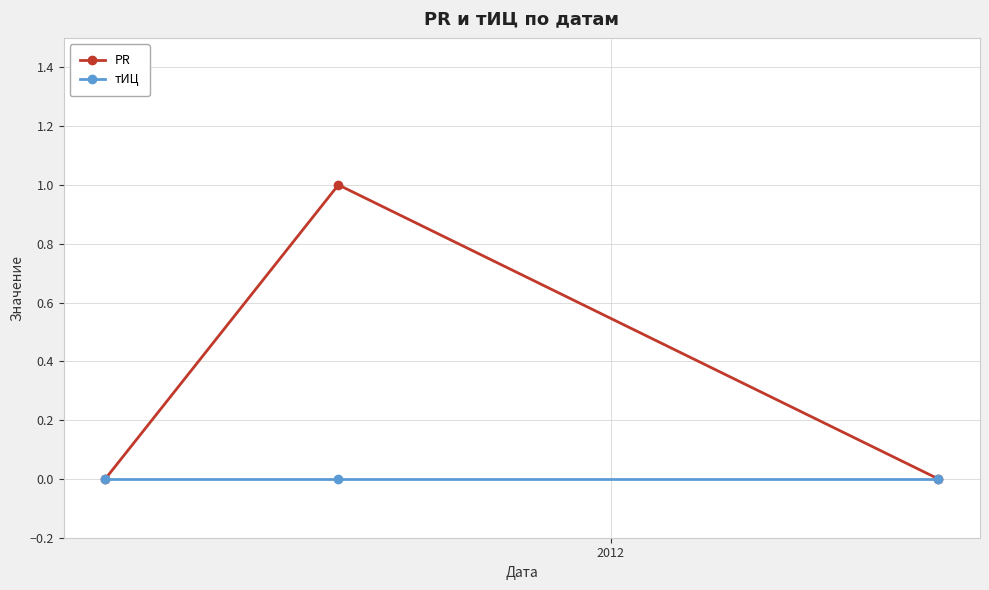

Rank the series by their average value, from highest to lowest.

PR, тИЦ